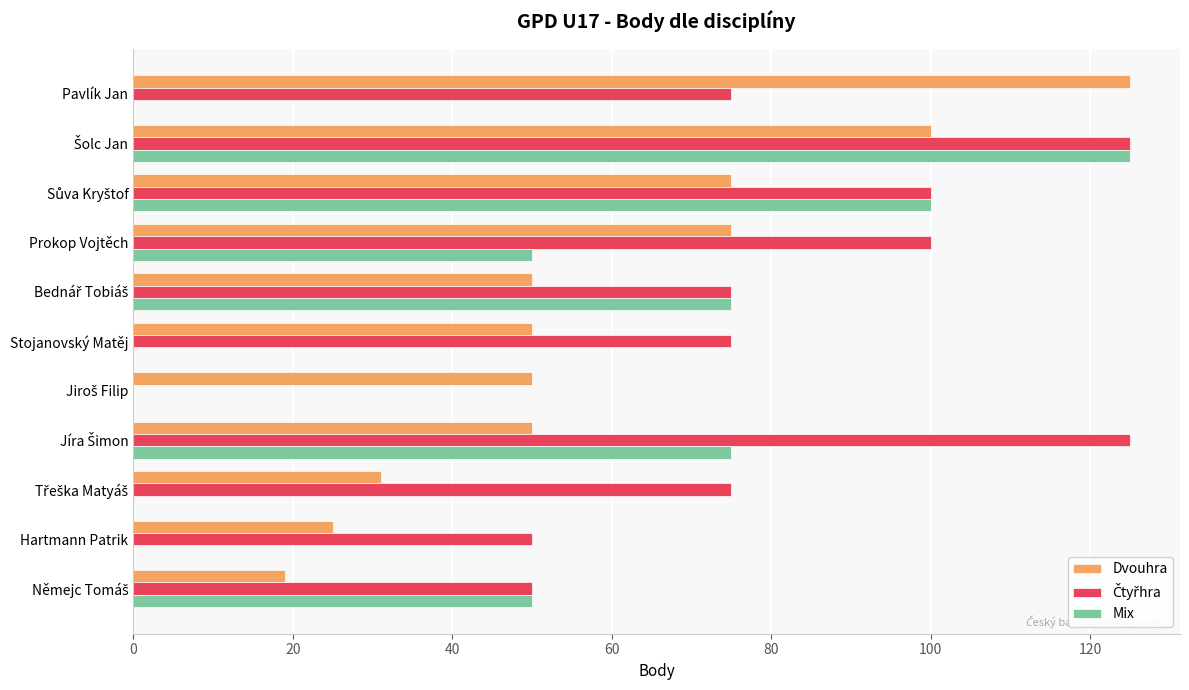

How many series are shown in this chart?

3